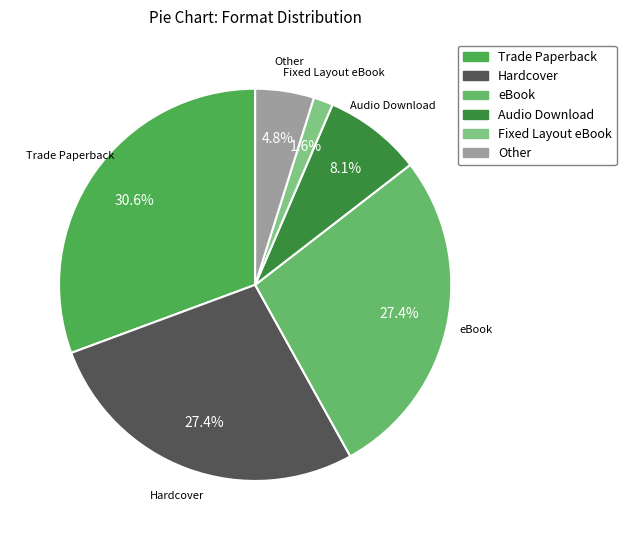

Does any single category account for the majority?

No